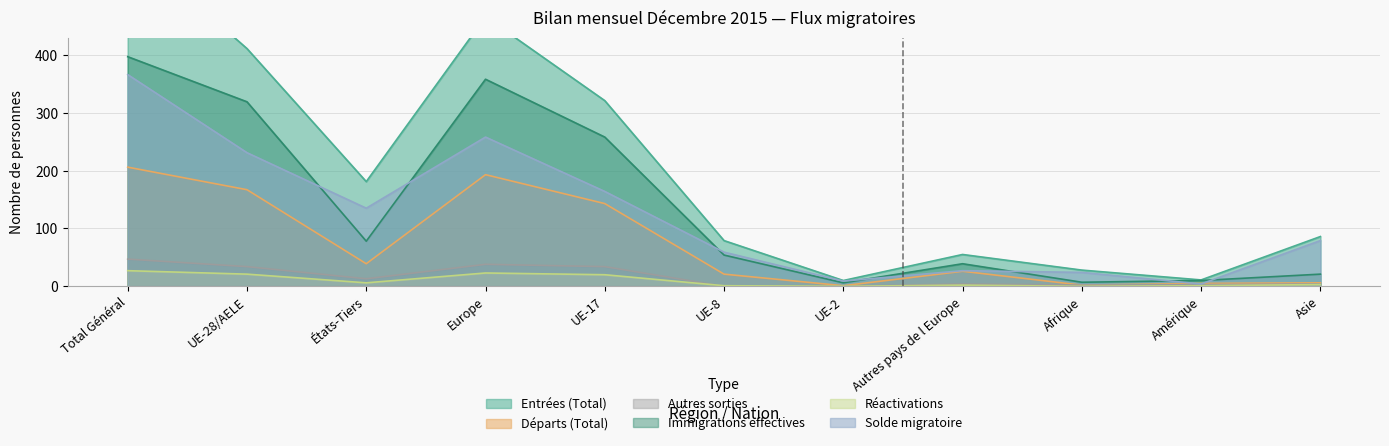

What is the highest value of the Départs (Total) series?

206